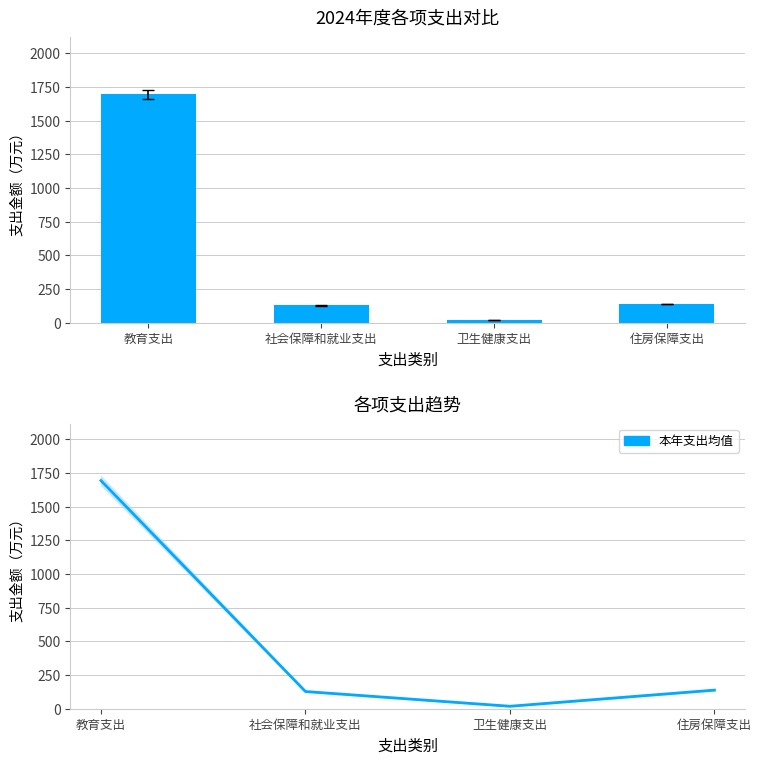

What is the highest value of the 本年支出均值 series?

1694.7